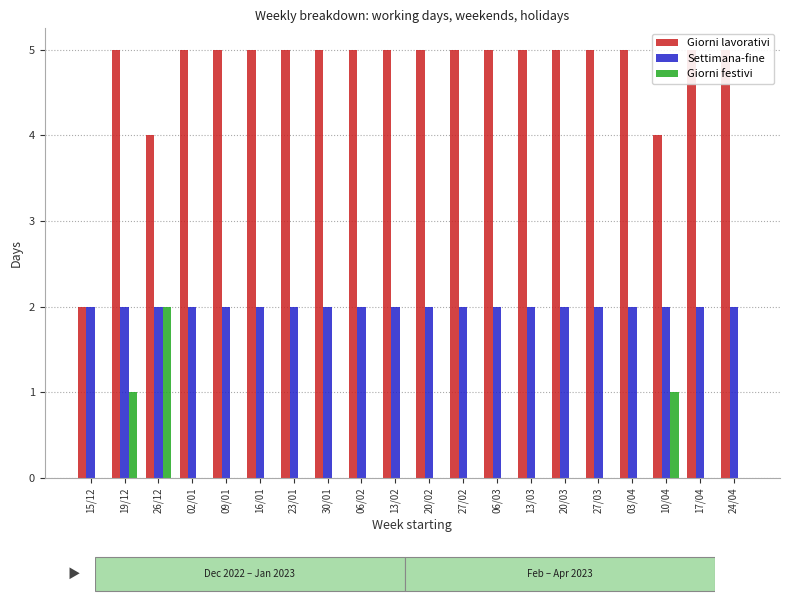

What is the total value across all series at 17/04?

7